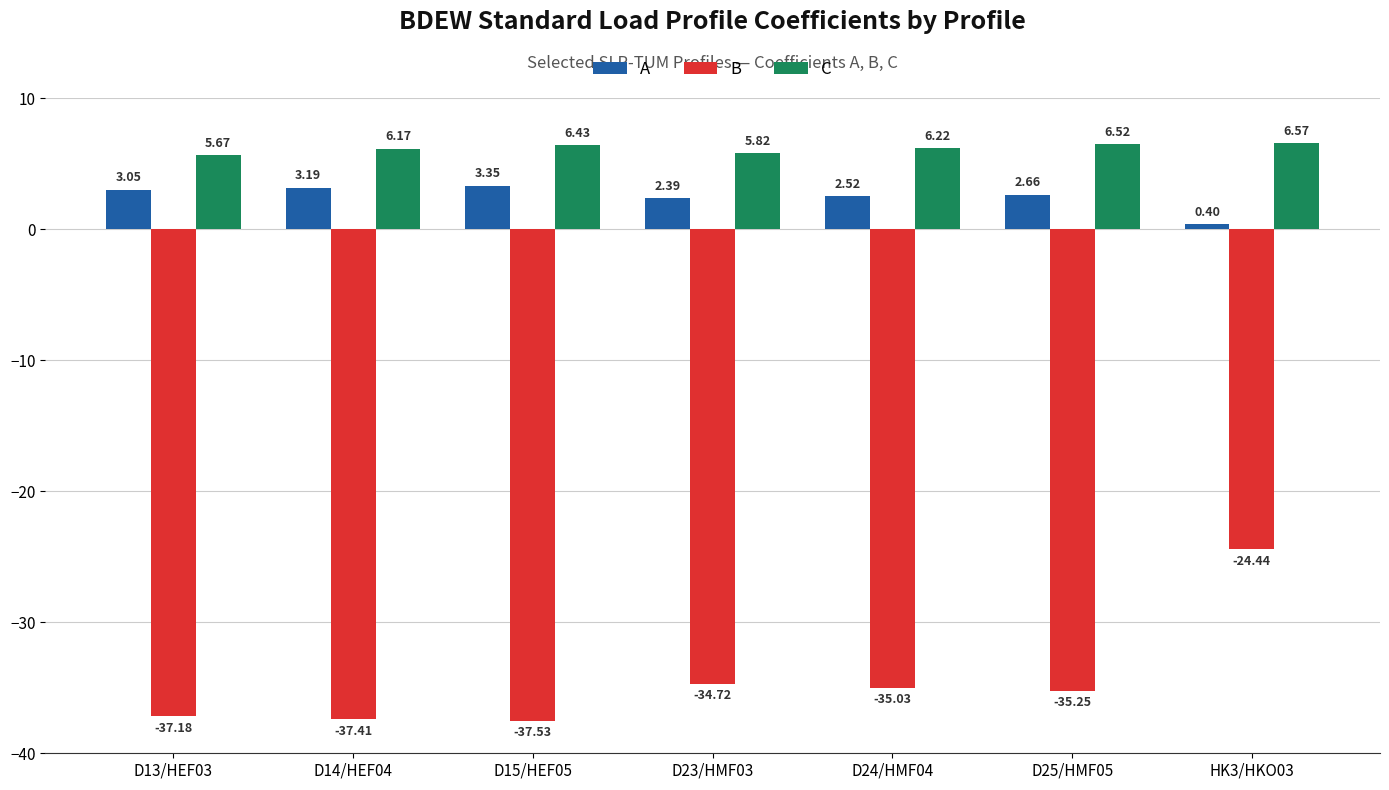

What is the average value of the B series?

-34.5